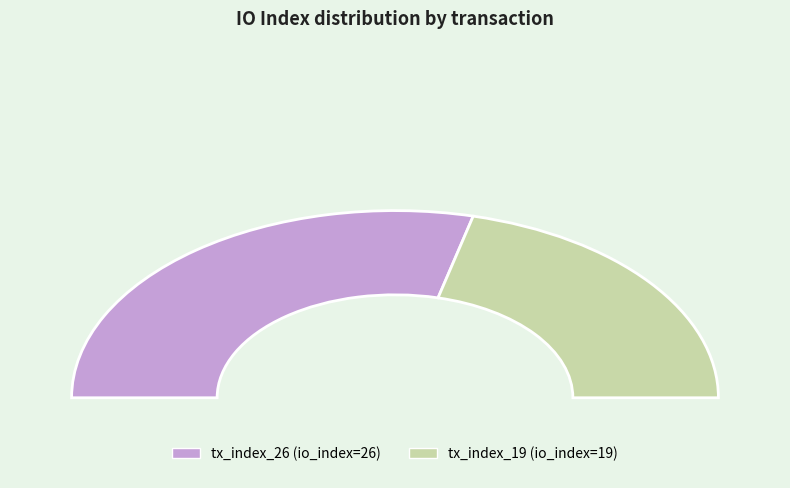

How much of the chart is everything except tx_index_19?

57.8%